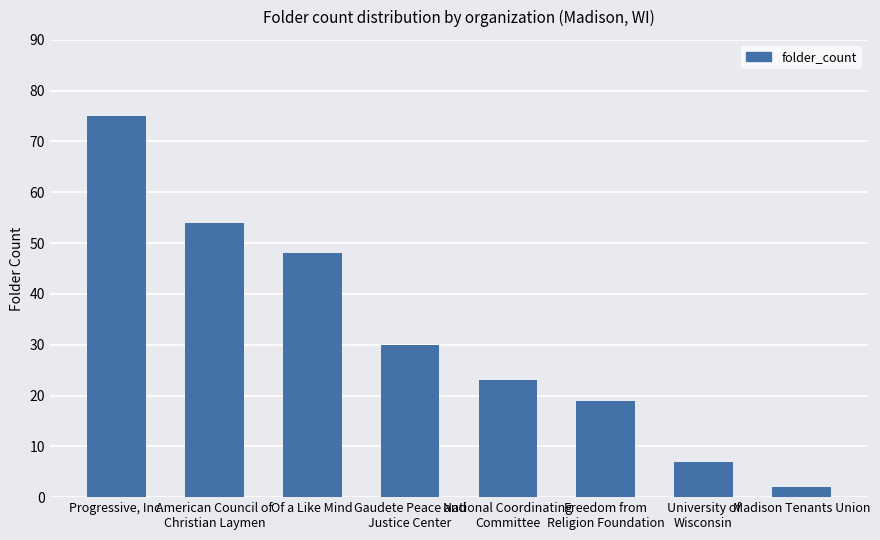

What is the sum of all values?

258